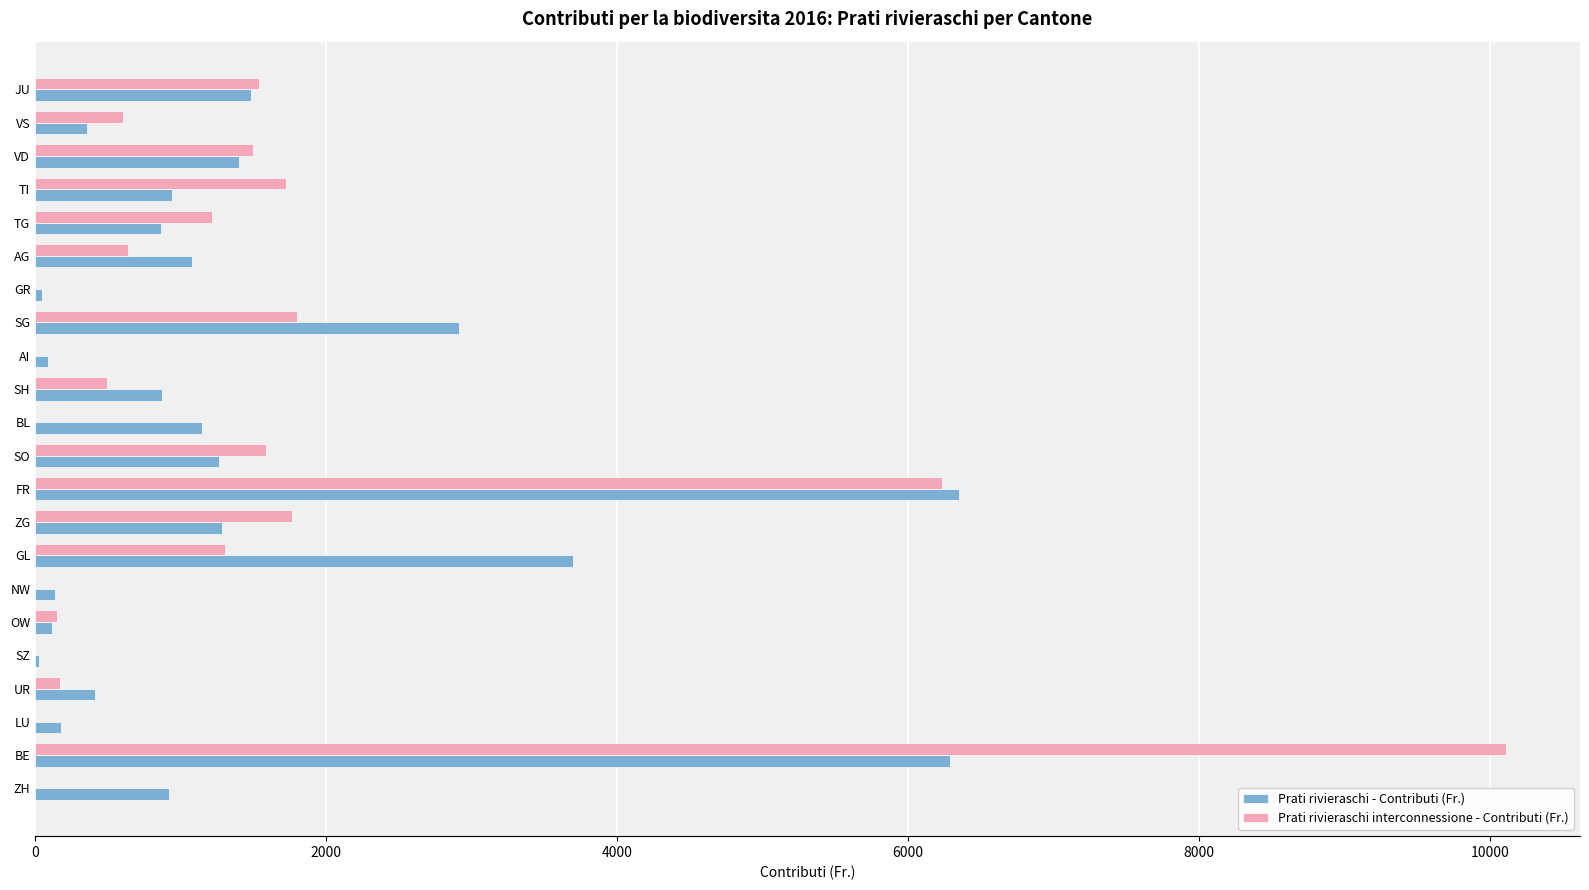

What are all the series names shown in the legend?

Prati rivieraschi - Contributi (Fr.), Prati rivieraschi interconnessione - Contributi (Fr.)